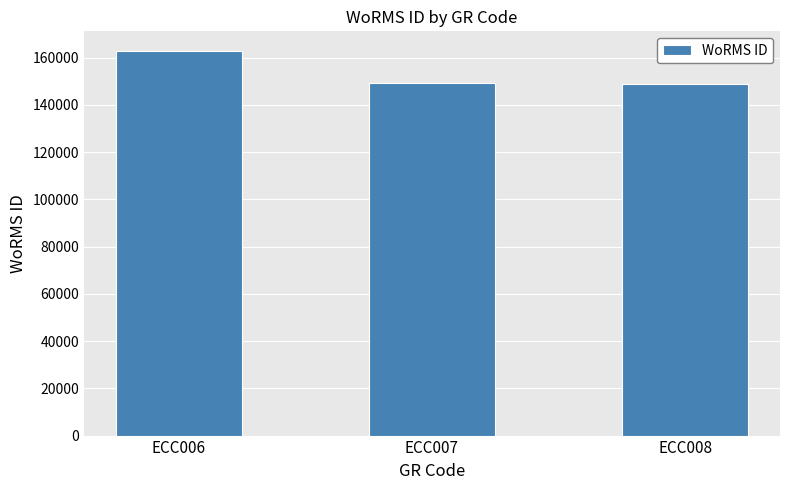

At which label is the value closest to 155999?

ECC007